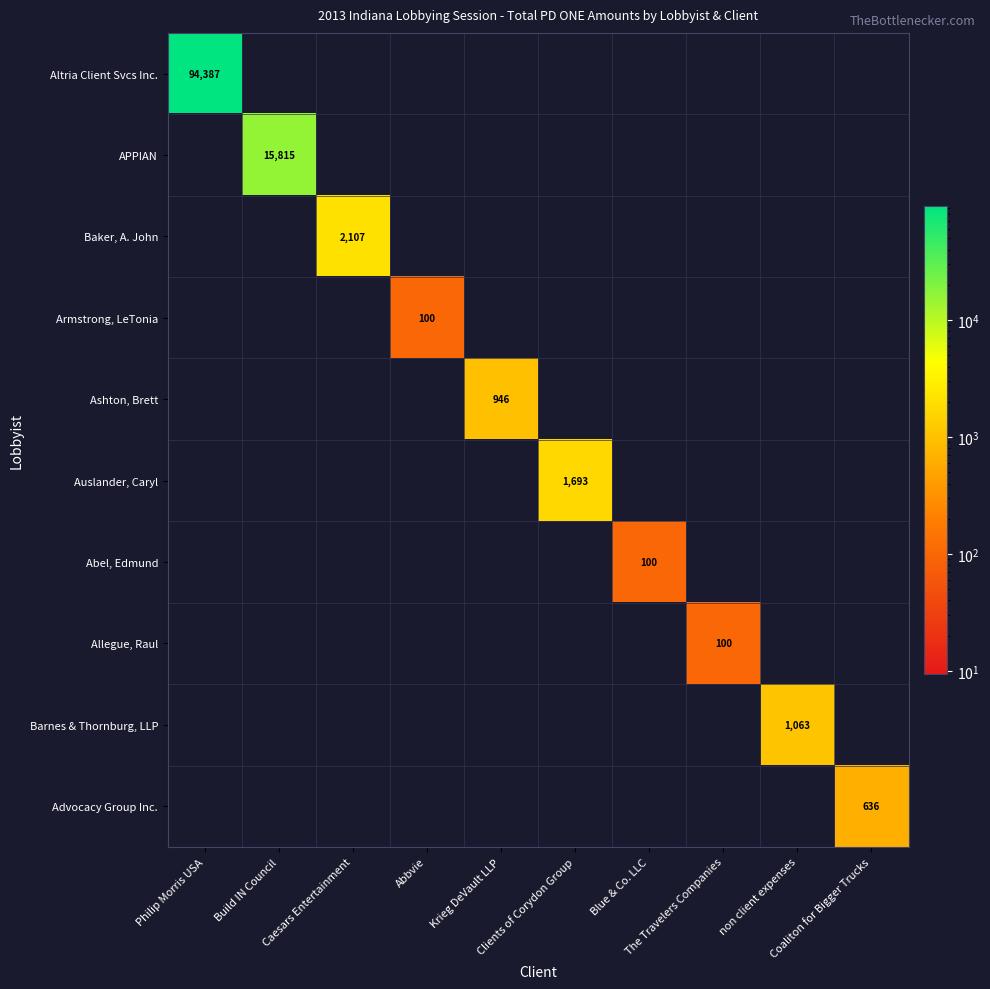

What is the sum of all Altria Client Svcs Inc. values?

94386.6